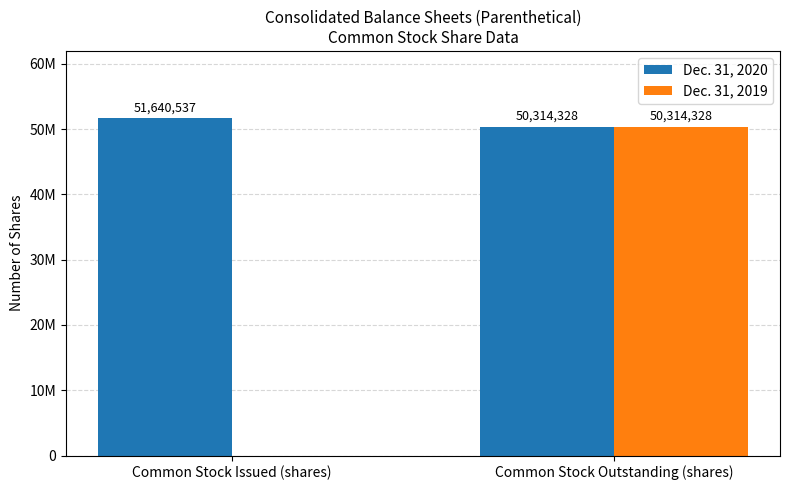

Reading left to right, transcribe all the data shown in this chart.

Dec. 31, 2020: Common Stock Issued (shares)=51640537	Common Stock Outstanding (shares)=50314328
Dec. 31, 2019: Common Stock Issued (shares)=0	Common Stock Outstanding (shares)=50314328